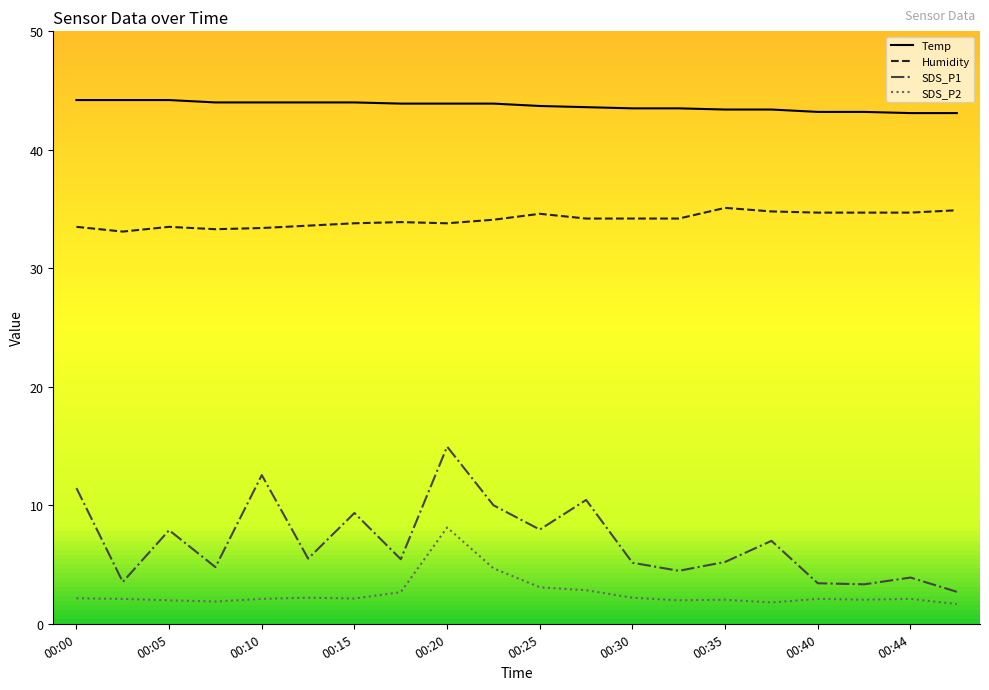

What is the difference between the maximum and minimum values in the SDS_P2 series?

6.5